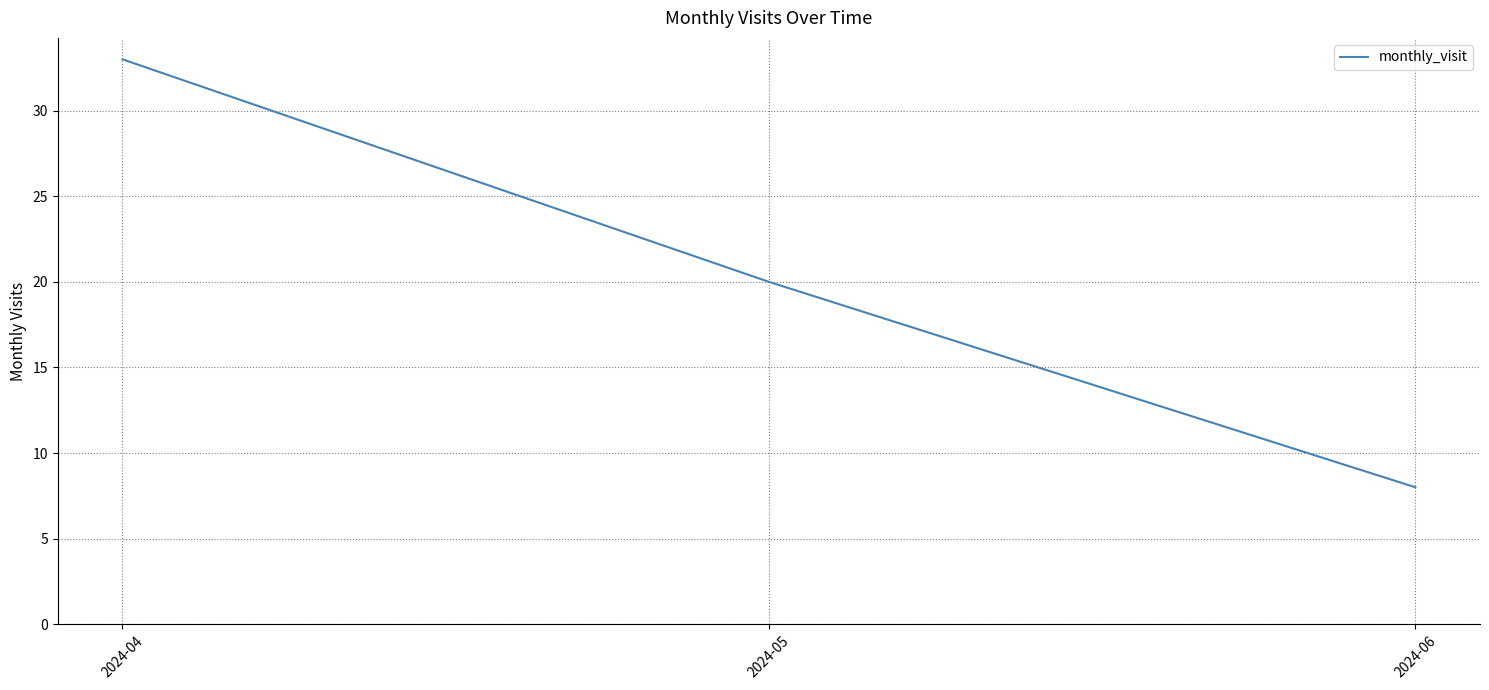

What is the ratio of the value at 2024-05 to the value at 2024-04?

0.6